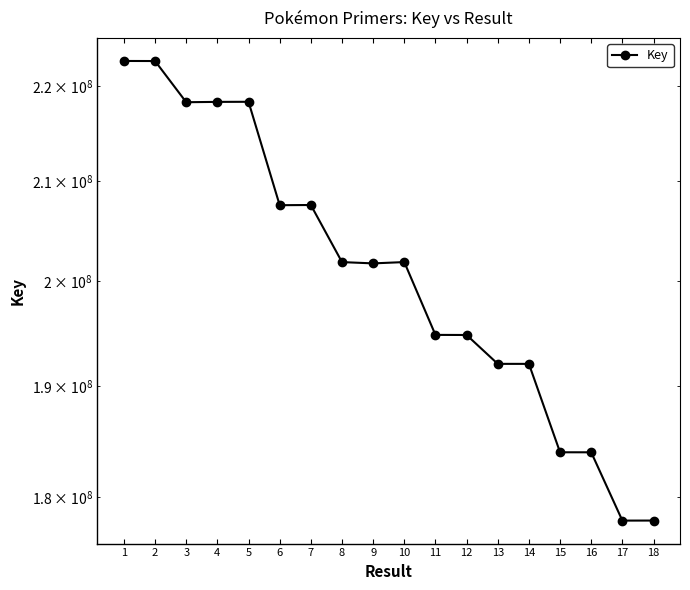

The chart shows a value of 218325940 at 4. True or false?

True